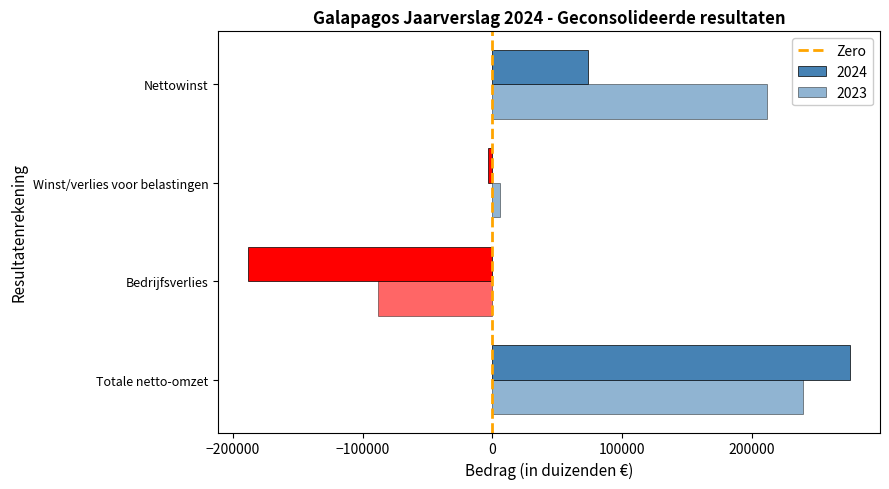

Count the number of categories in the chart.

4